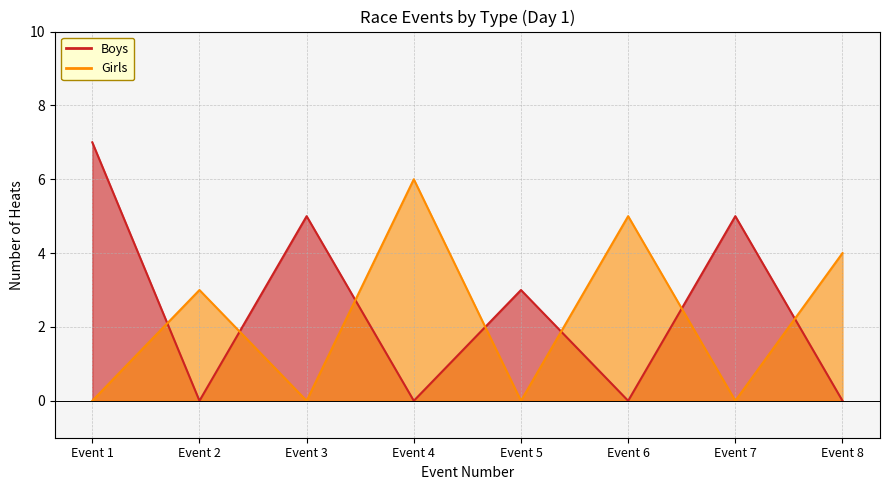

How many data points in Boys are above 3?

3